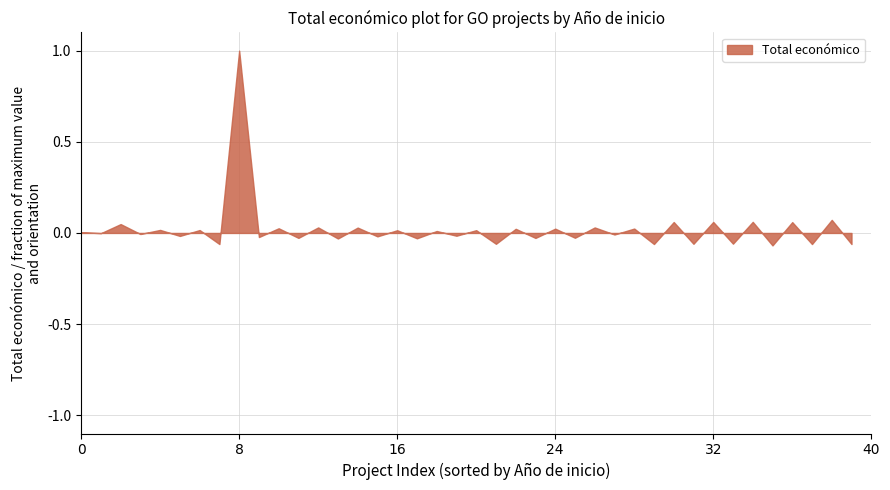

What is the maximum value shown in the chart?

1.0